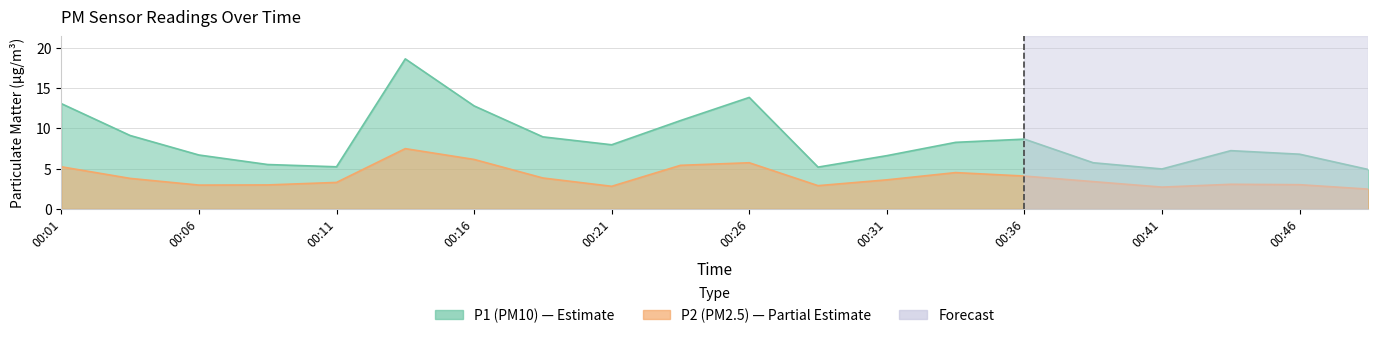

Which series has the largest range (max minus min)?

P1